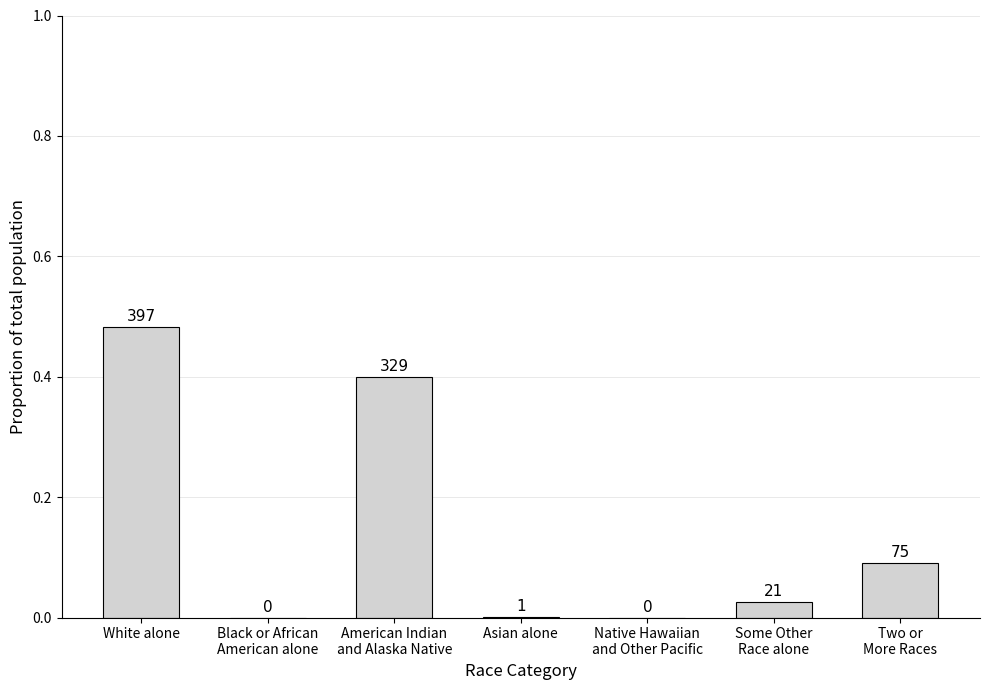

Rank the categories by value from highest to lowest.

White alone, American Indian
and Alaska Native, Two or
More Races, Some Other
Race alone, Asian alone, Black or African
American alone, Native Hawaiian
and Other Pacific